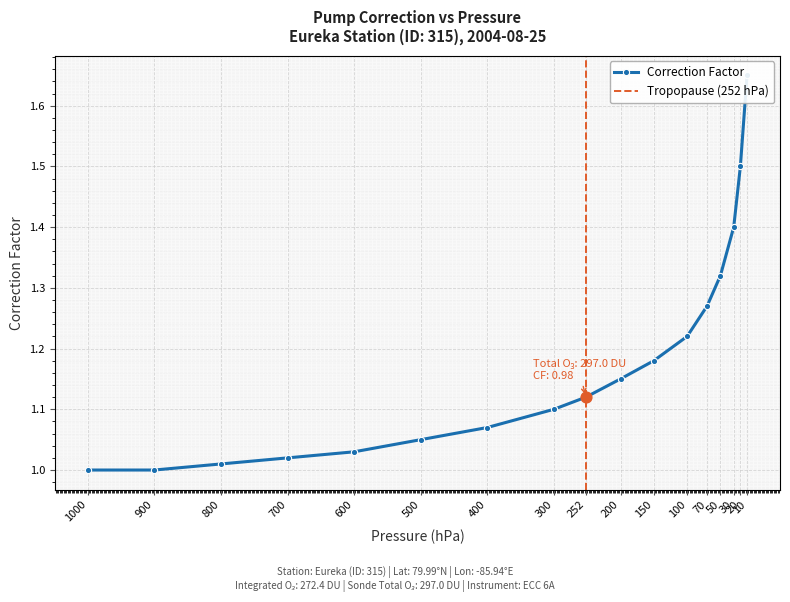

What is the change in value from 70 to 20?

+0.2